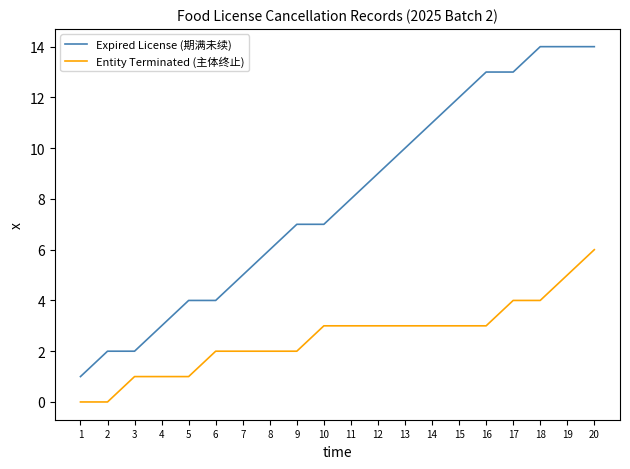

True or false: Expired License (期满未续) has a value of 13 at 17.

True